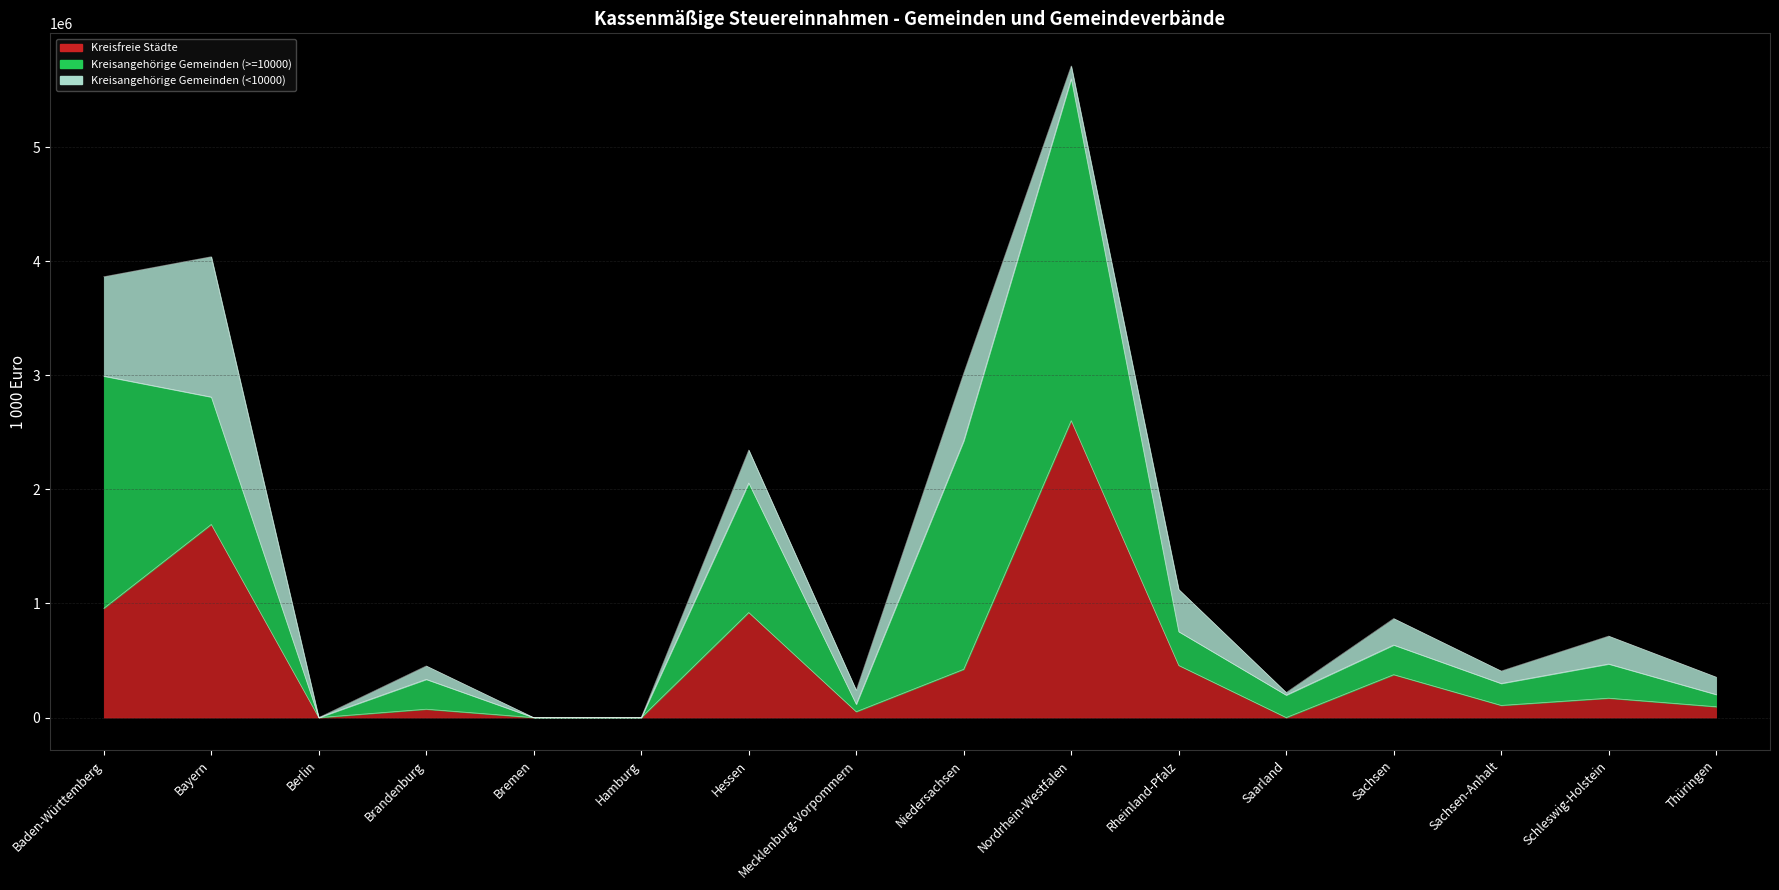

Rank the series by their maximum value, from highest to lowest.

Kreisangehörige Gemeinden (>=10000), Kreisfreie Städte, Kreisangehörige Gemeinden (<10000)